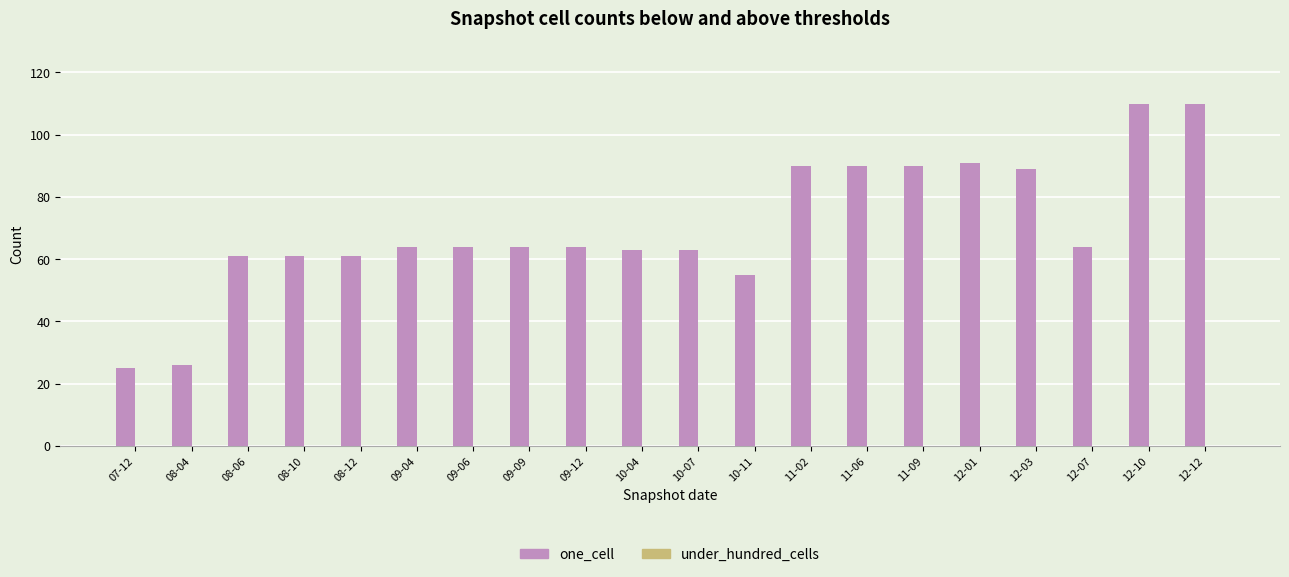

What is the ratio of the value at 10-11 to the value at 12-01?

0.6